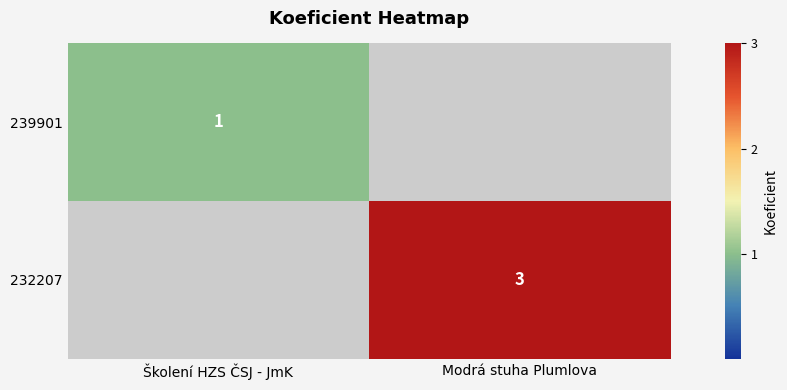

What is the total value across all series at Školení HZS ČSJ - JmK?

1